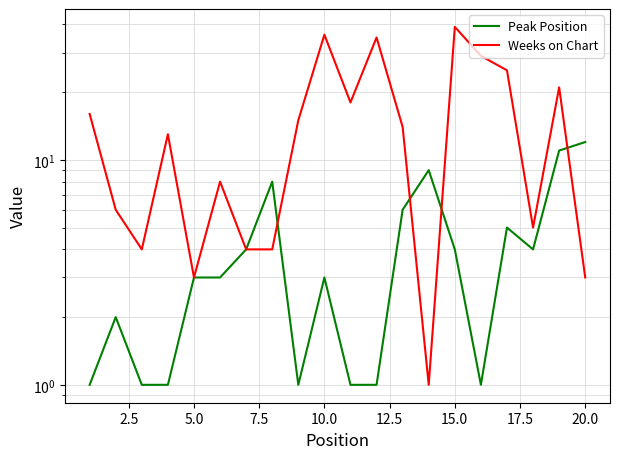

Which series has the largest total across all categories?

Weeks on Chart